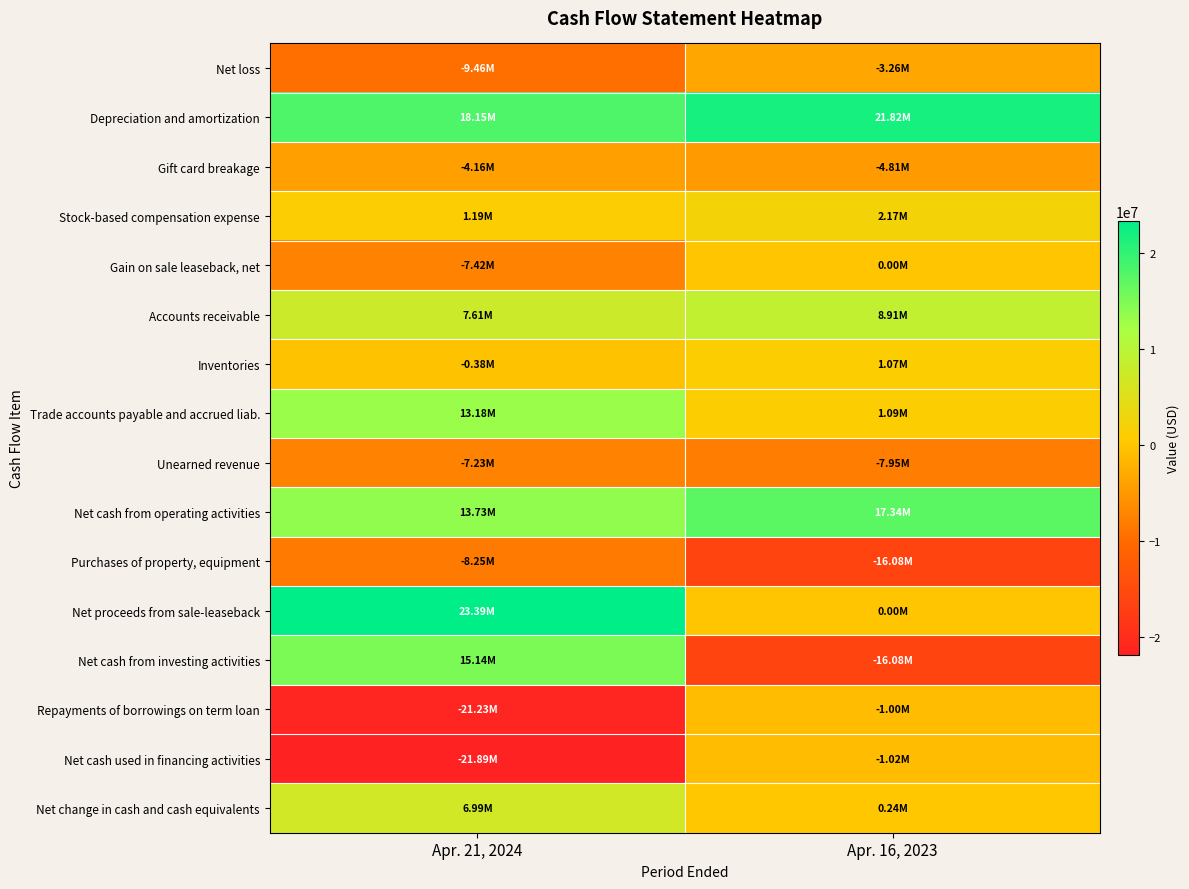

Reading left to right, transcribe all the data shown in this chart.

Net loss: Apr. 21, 2024=-9460000	Apr. 16, 2023=-3256000
Depreciation and amortization: Apr. 21, 2024=18154000	Apr. 16, 2023=21825000
Gift card breakage: Apr. 21, 2024=-4162000	Apr. 16, 2023=-4809000
Stock-based compensation expense: Apr. 21, 2024=1190000	Apr. 16, 2023=2172000
Gain on sale leaseback, net: Apr. 21, 2024=-7425000	Apr. 16, 2023=0
Accounts receivable: Apr. 21, 2024=7610000	Apr. 16, 2023=8907000
Inventories: Apr. 21, 2024=-383000	Apr. 16, 2023=1068000
Trade accounts payable and accrued liab.: Apr. 21, 2024=13179000	Apr. 16, 2023=1086000
Unearned revenue: Apr. 21, 2024=-7232000	Apr. 16, 2023=-7949000
Net cash from operating activities: Apr. 21, 2024=13734000	Apr. 16, 2023=17342000
Purchases of property, equipment: Apr. 21, 2024=-8248000	Apr. 16, 2023=-16084000
Net proceeds from sale-leaseback: Apr. 21, 2024=23393000	Apr. 16, 2023=0
Net cash from investing activities: Apr. 21, 2024=15145000	Apr. 16, 2023=-16084000
Repayments of borrowings on term loan: Apr. 21, 2024=-21232000	Apr. 16, 2023=-1000000
Net cash used in financing activities: Apr. 21, 2024=-21894000	Apr. 16, 2023=-1017000
Net change in cash and cash equivalents: Apr. 21, 2024=6987000	Apr. 16, 2023=240000